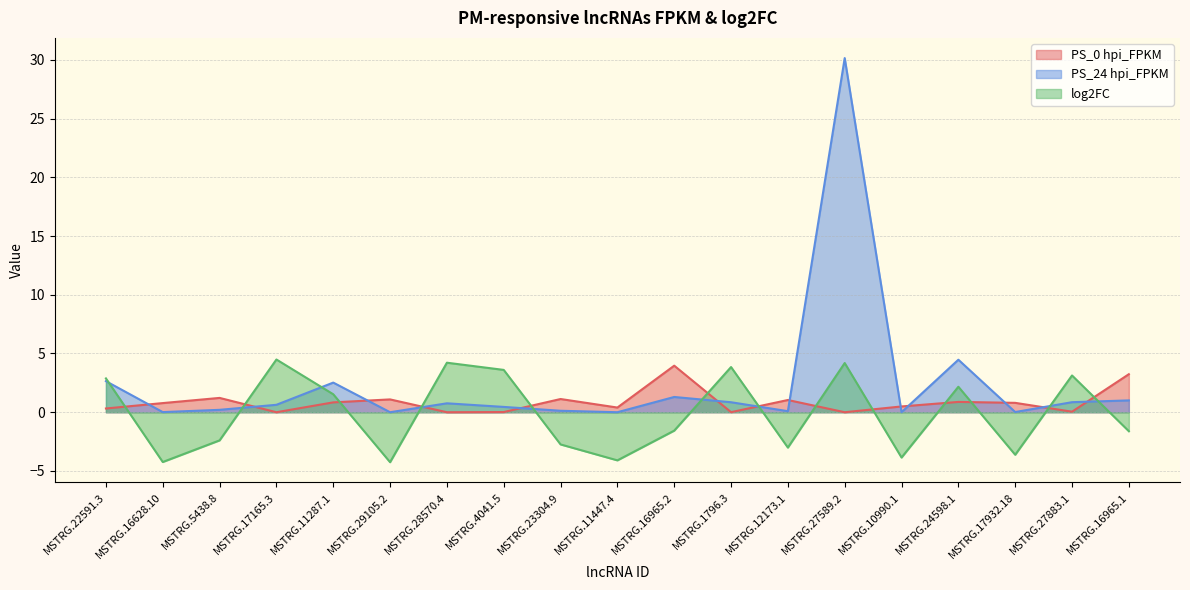

Does the chart have visible grid lines?

Yes